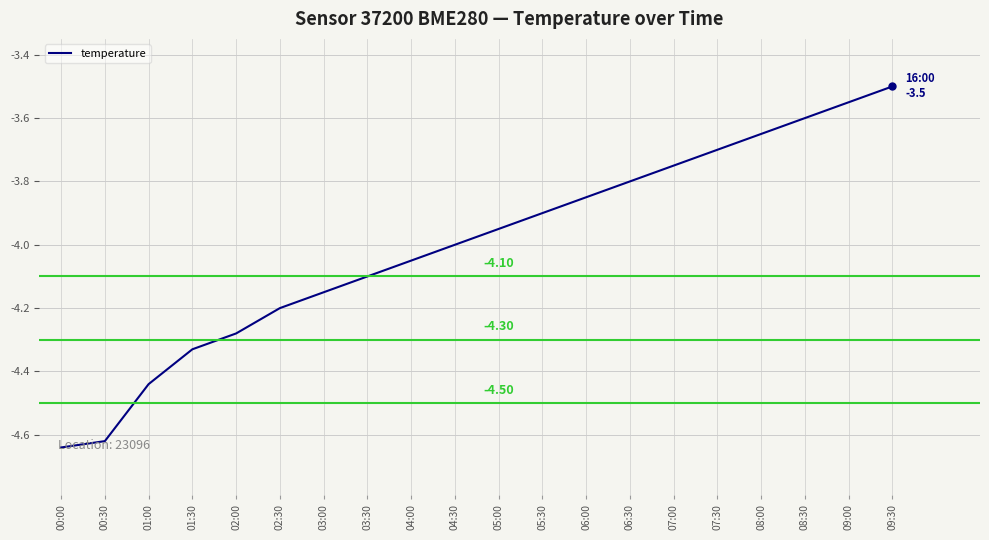

What is the change in value from 04:00 to 09:00?

+0.5